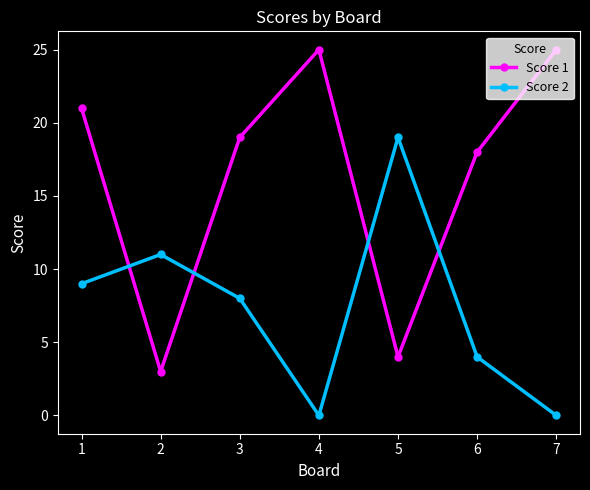

What are all the series names shown in the legend?

Score 1, Score 2